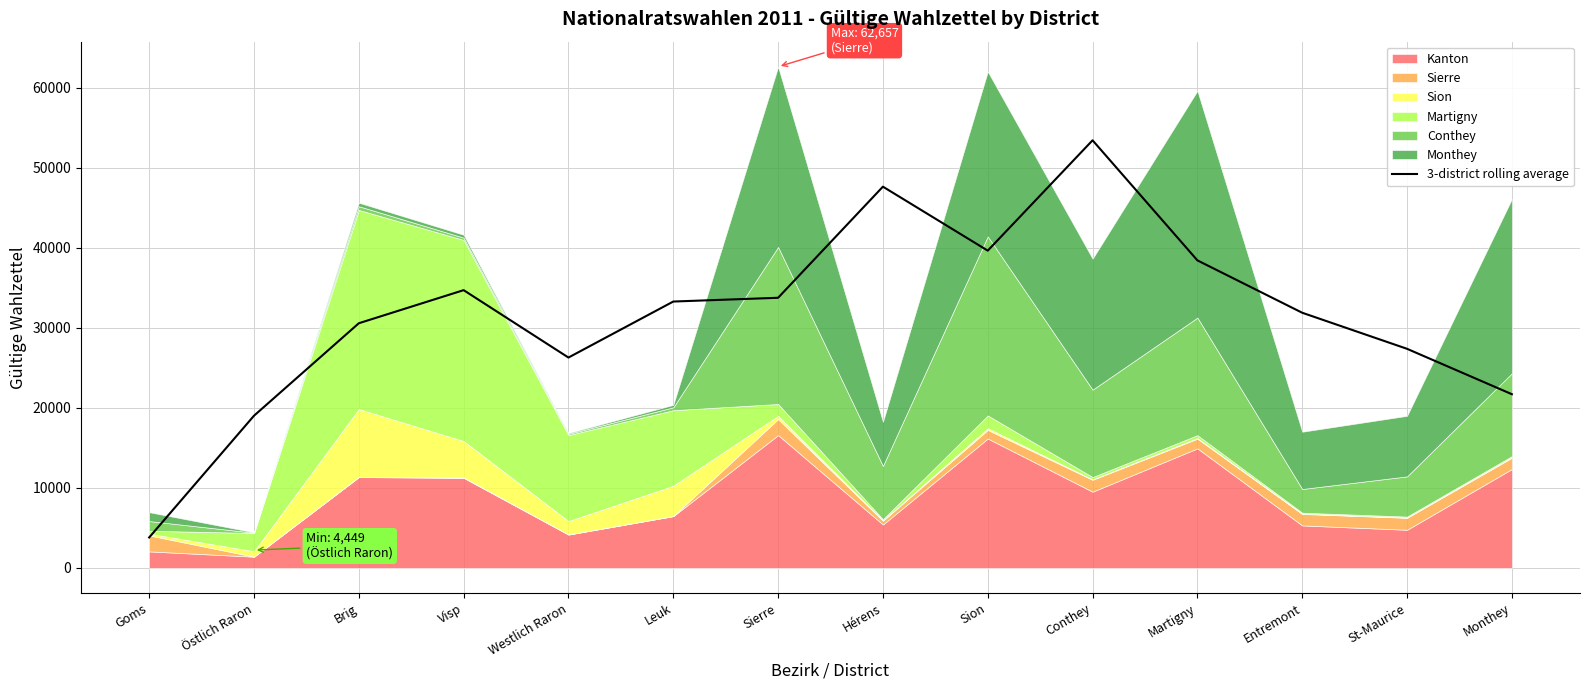

What is the lowest value of the 3-district rolling average series?

3805.3